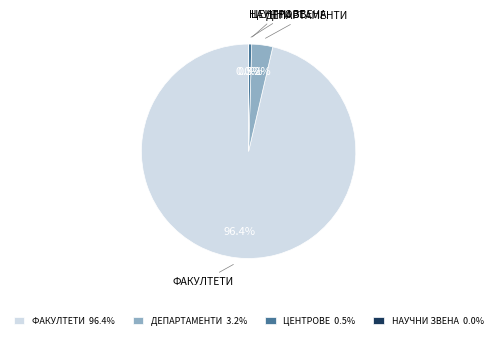

How many slices are in this pie chart?

4